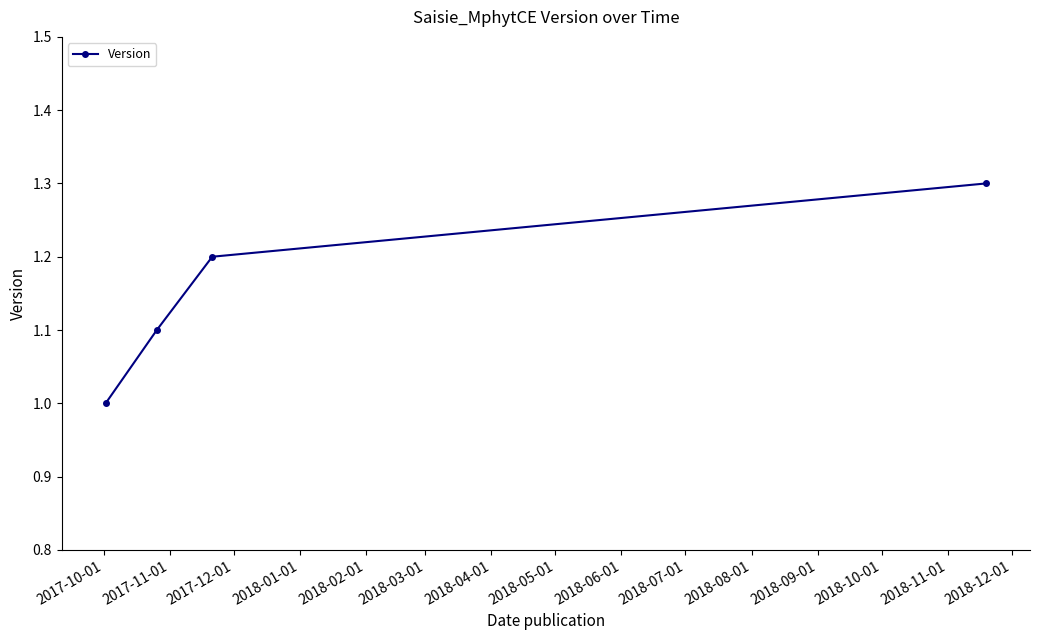

What is the difference between the maximum and minimum values?

0.3